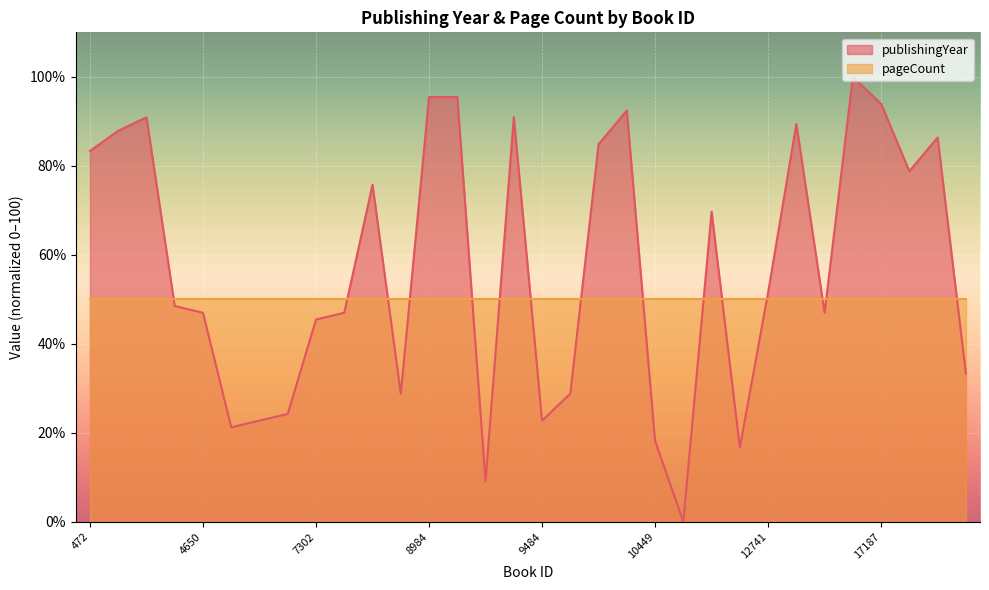

Reading right to left, what are all the values shown in this chart?

19968=33.3	18894=86.4	17819=78.8	17187=93.9	16419=100.0	14817=47.0	13321=89.4	12741=51.5	12169=16.7	11055=69.7	10931=0.0	10449=18.2	10432=92.4	9860=84.8	9562=28.8	9484=22.7	9381=90.9	9370=9.1	9134=95.5	8984=95.5	8786=28.8	7660=75.8	7363=47.0	7302=45.5	7019=24.2	5975=22.7	5809=21.2	4650=47.0	3524=48.5	3038=90.9	2247=87.9	472=83.3